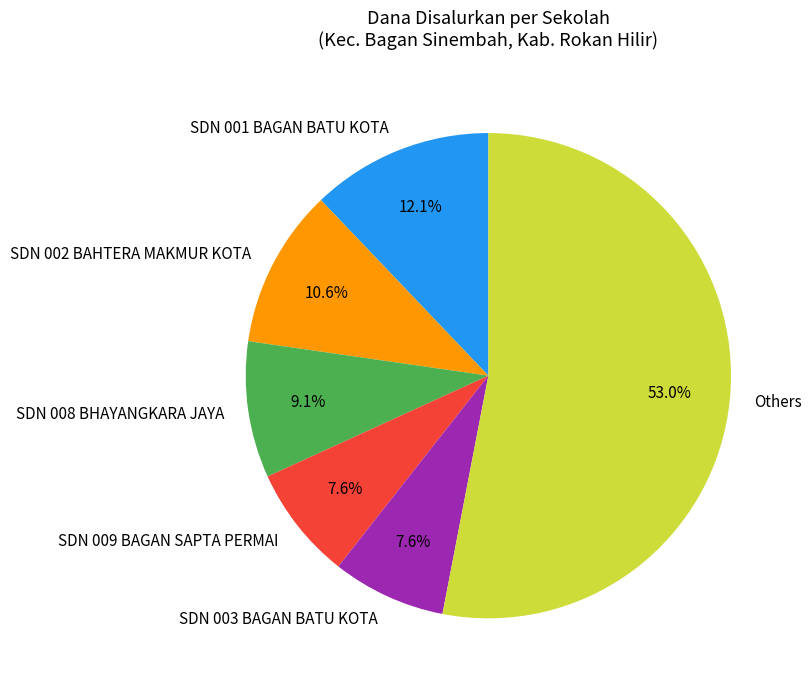

Is SDN 002 BAHTERA MAKMUR KOTA the majority of the pie?

No